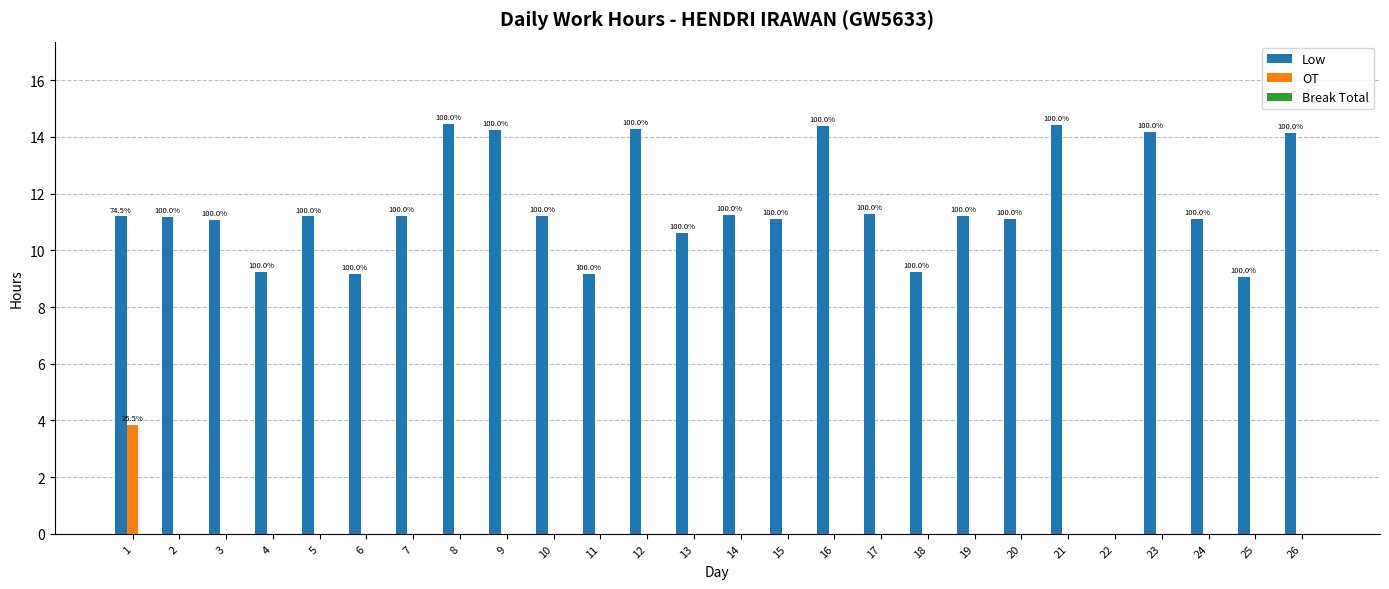

Rank the series at 17 from lowest to highest value.

OT, Break Total, Low